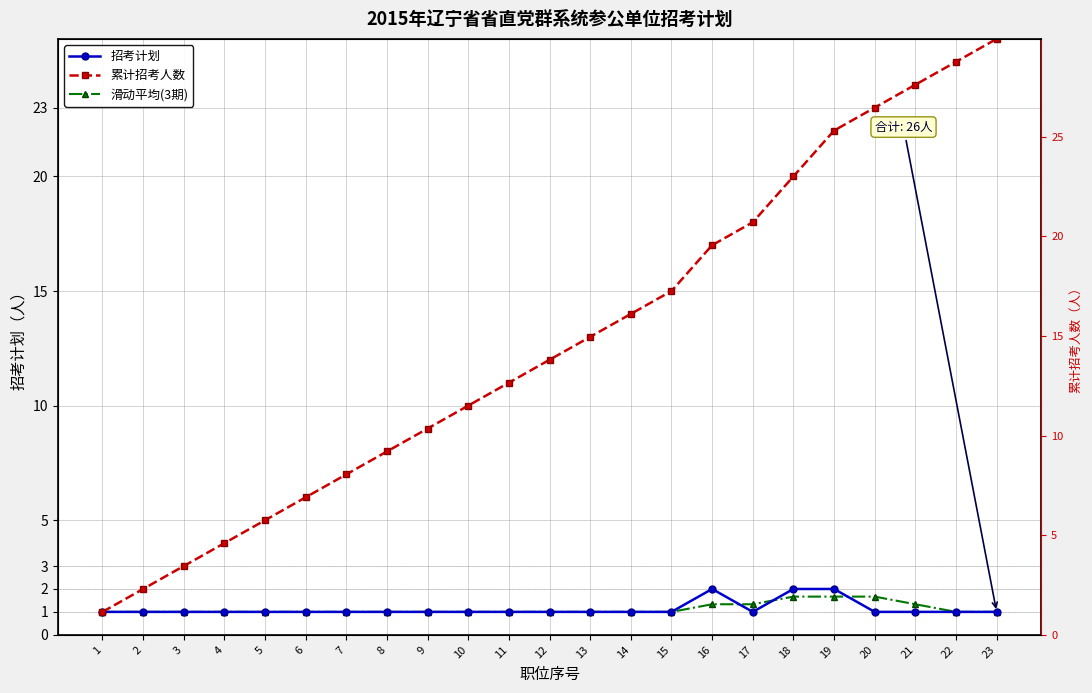

How many lines are shown in the chart?

3